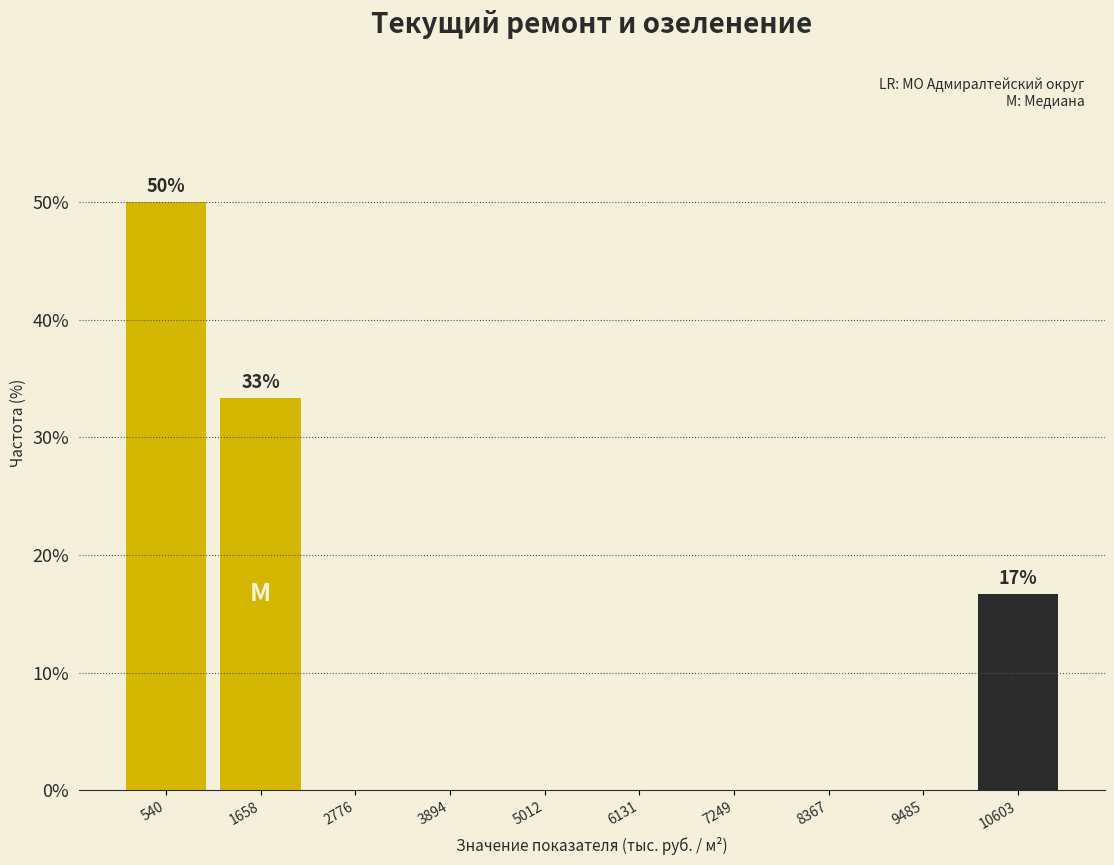

The value at 2776 is 0.0. True or false?

True